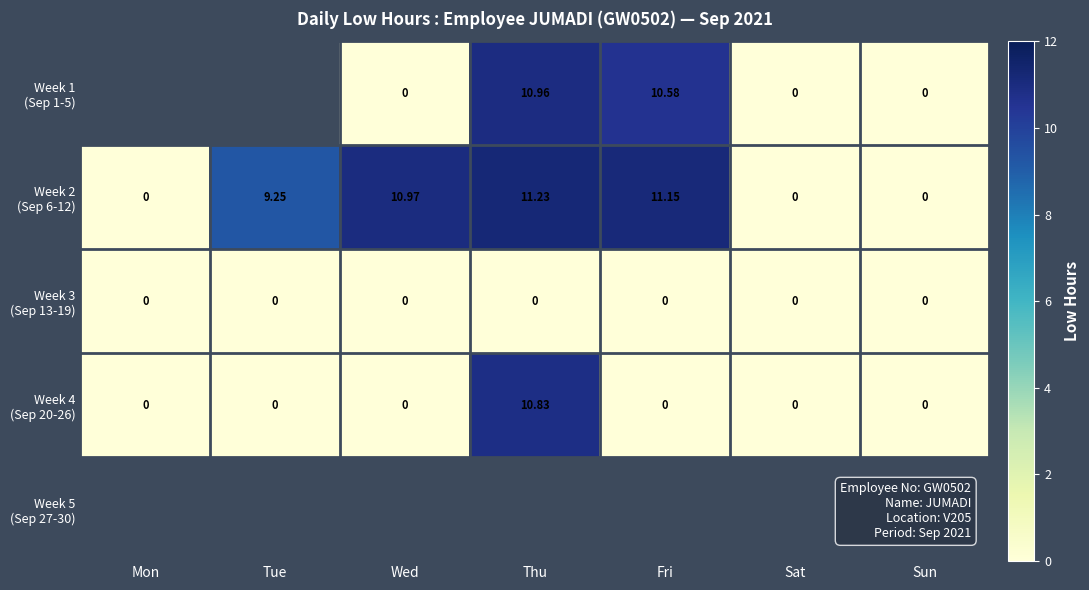

At Wed, list the series in order from largest to smallest.

Week 2 (Sep 6-12), Week 3 (Sep 13-19), Week 4 (Sep 20-26), Week 5 (Sep 27-30), Week 1 (Sep 1-5)